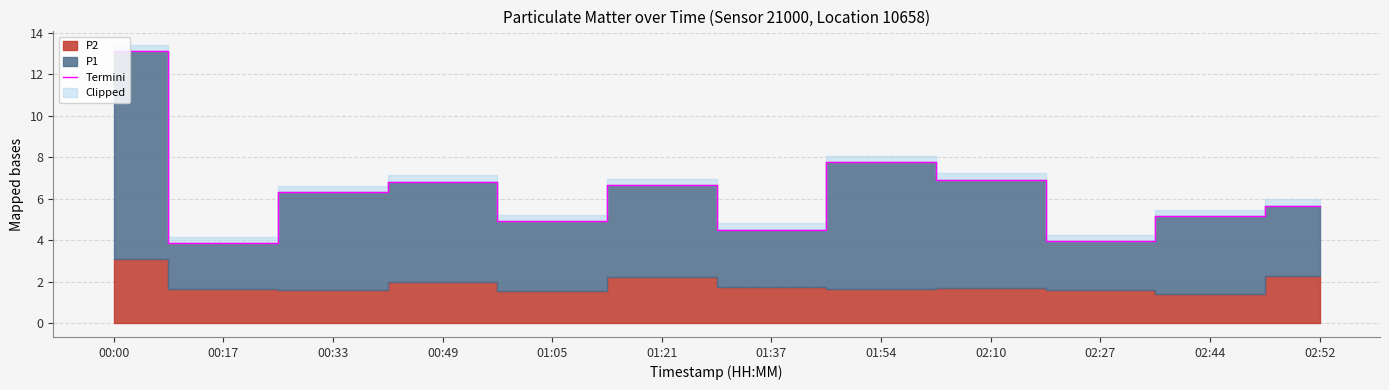

What is the value of the 11th point from the left?

5.1